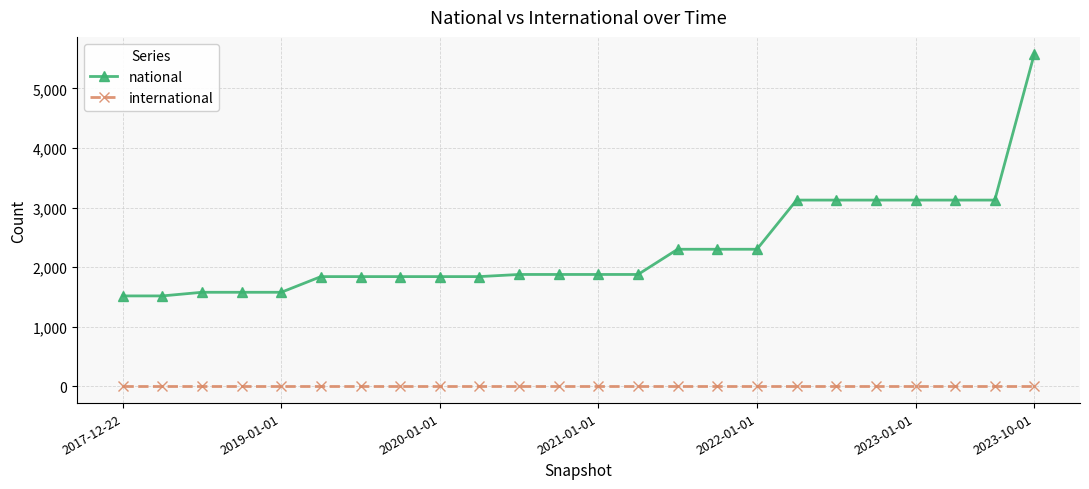

List the series in order of their peak value, lowest first.

international, national